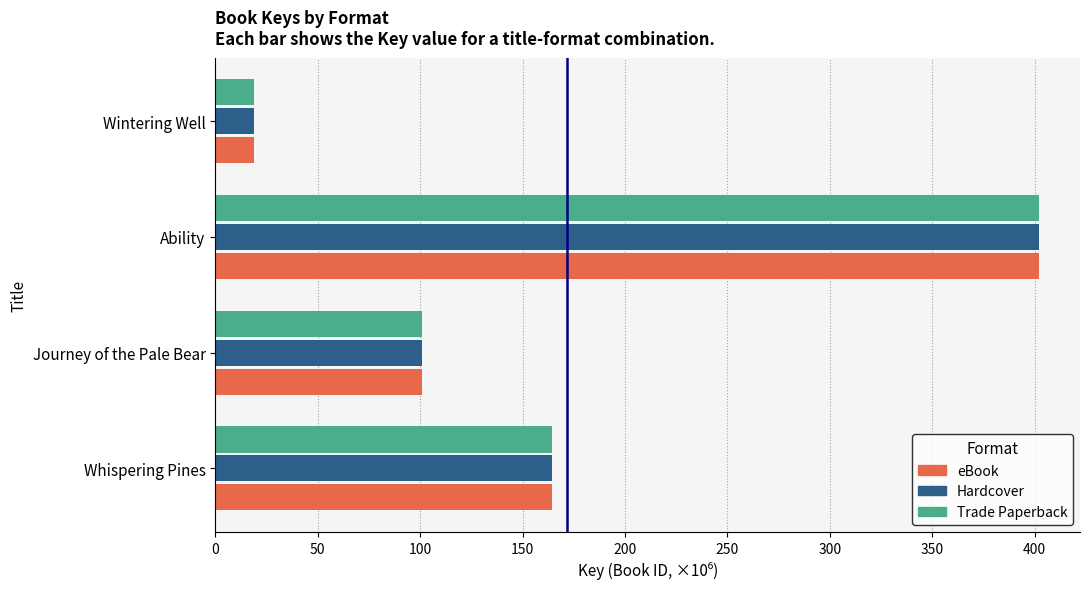

What is the difference between the second highest and second lowest values in the Hardcover series?

63.8